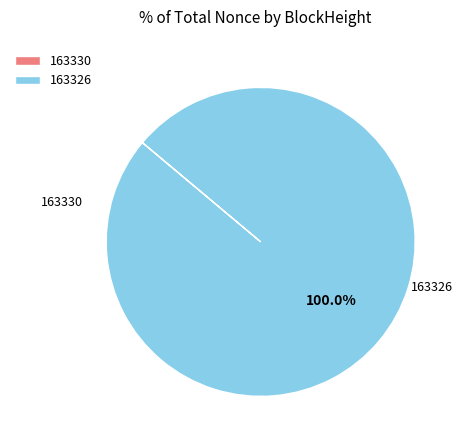

What is the largest slice in the pie chart?

163326